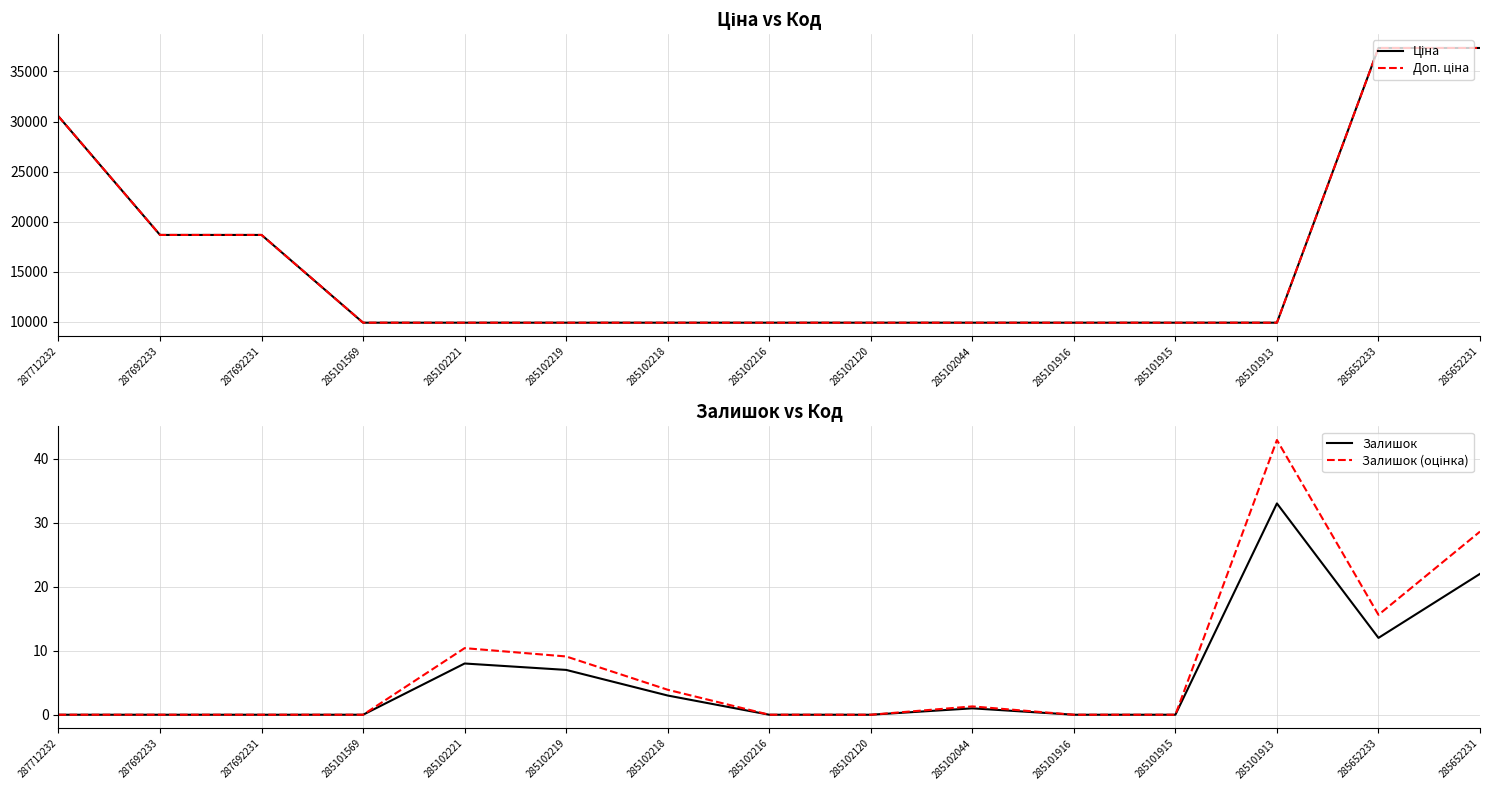

Which series has the largest range (max minus min)?

Ціна